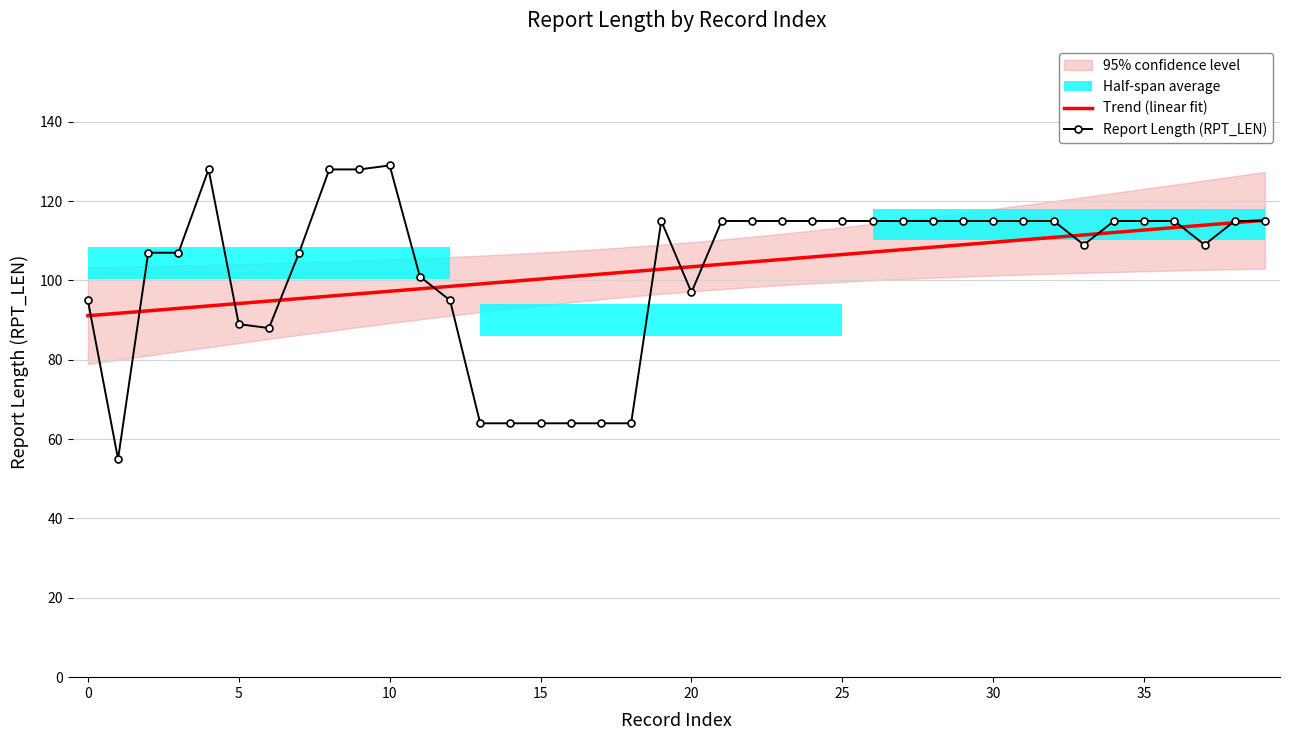

What is the highest value of the Report Length (RPT_LEN) series?

129